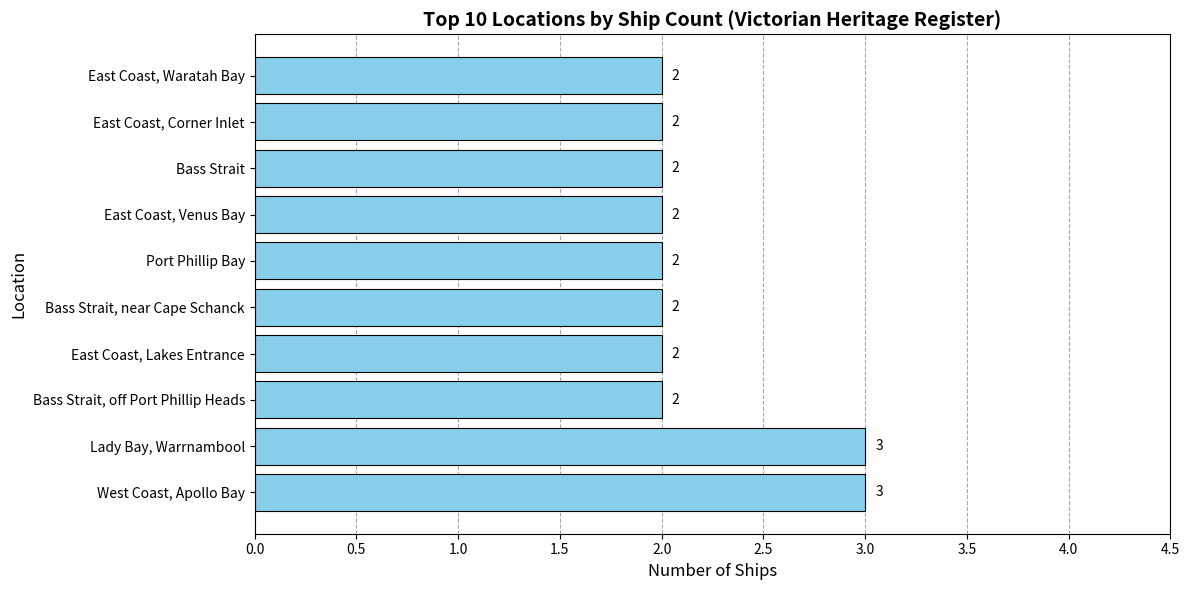

What is the sum of all values?

22